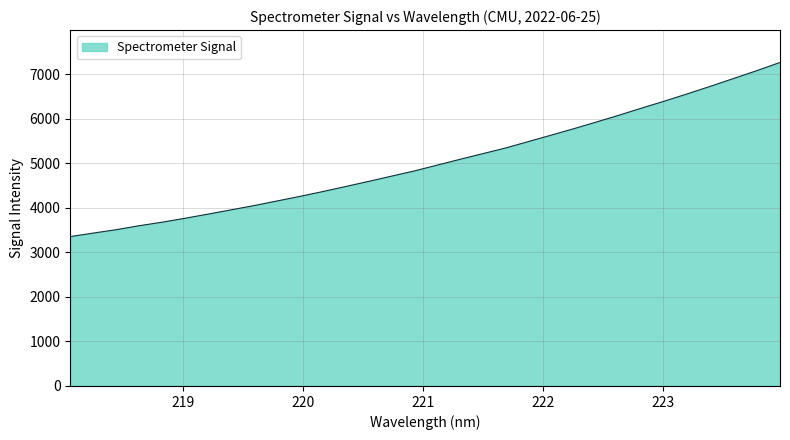

What is the difference between the maximum and minimum values?

3911.2